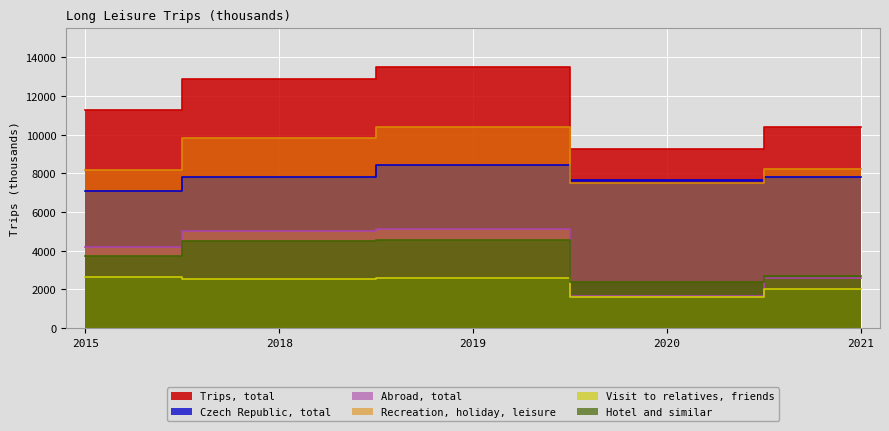

Where is Czech Republic, total nearest to the value 7748?

2021